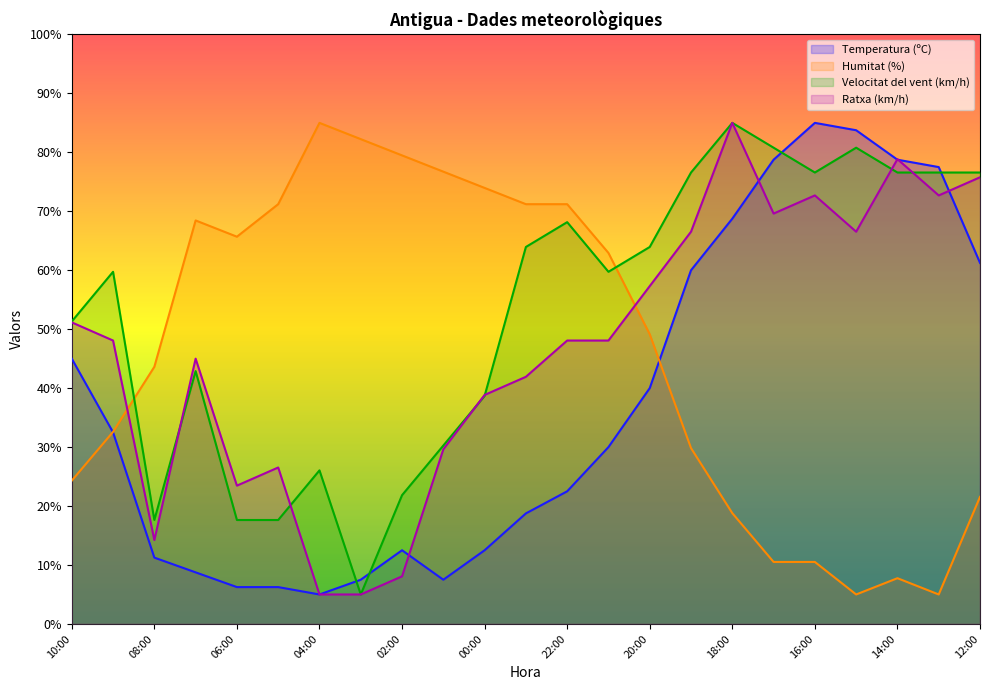

At which category does Temperatura (ºC) reach its first local valley?

04:00